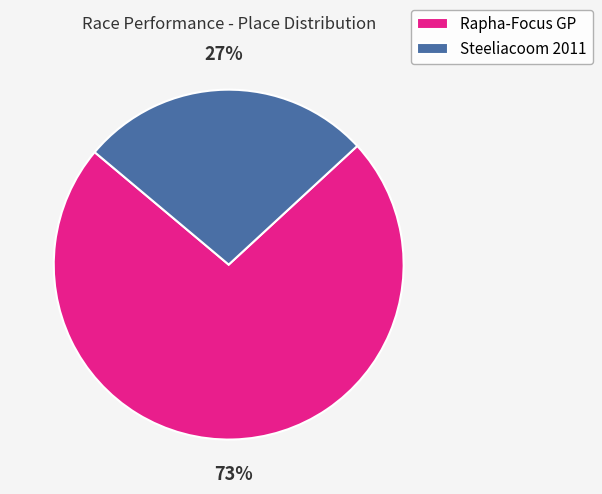

Which slice is the largest?

Rapha-Focus GP